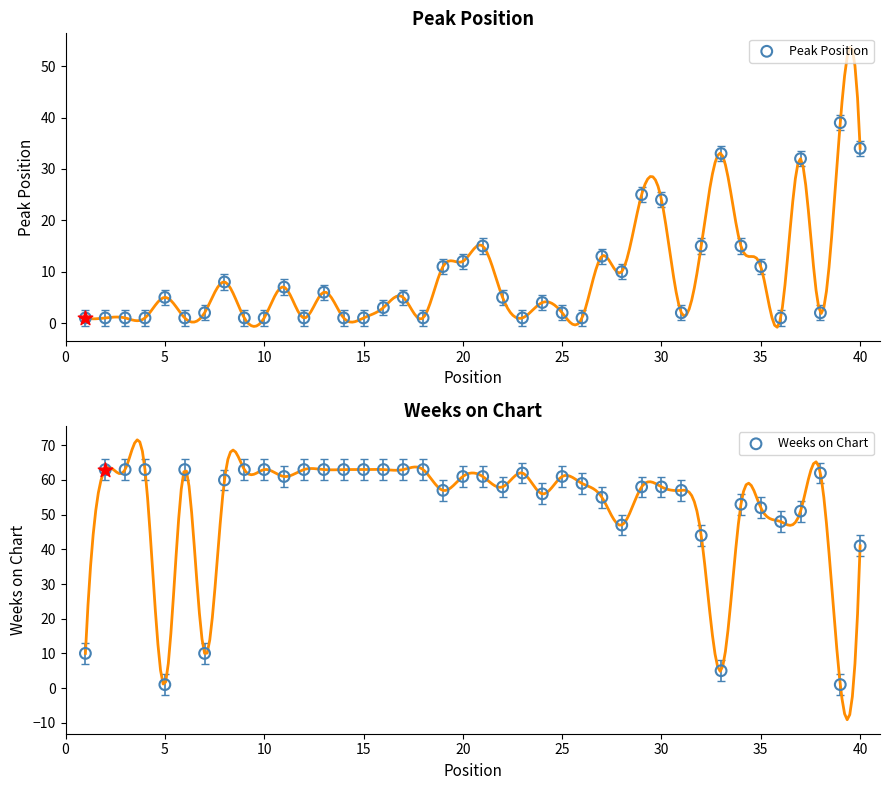

At how many categories does at least one series exceed 34?

36